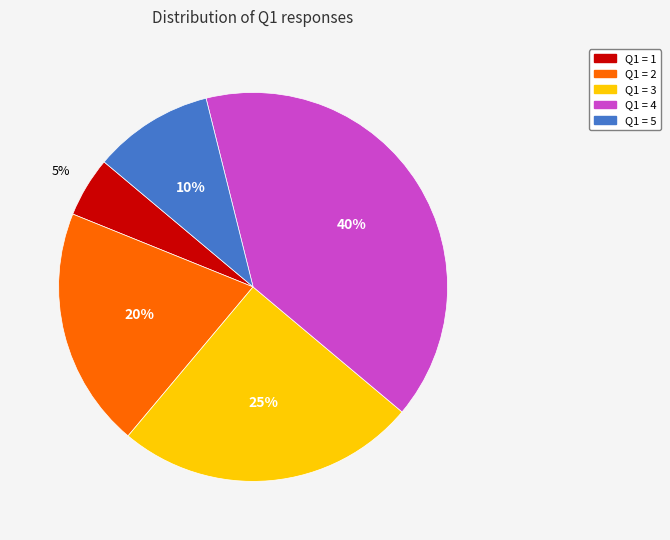

What percentage is the Q1 = 4 slice, to the nearest percent?

40%